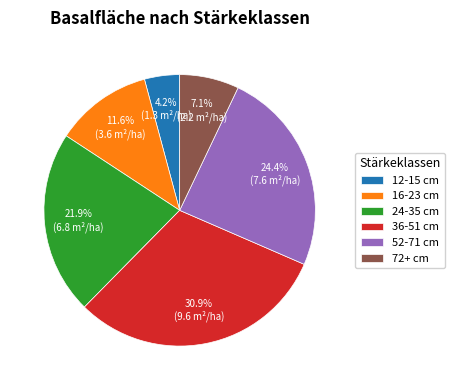

What percentage is the 12-15 cm slice, to the nearest percent?

4%